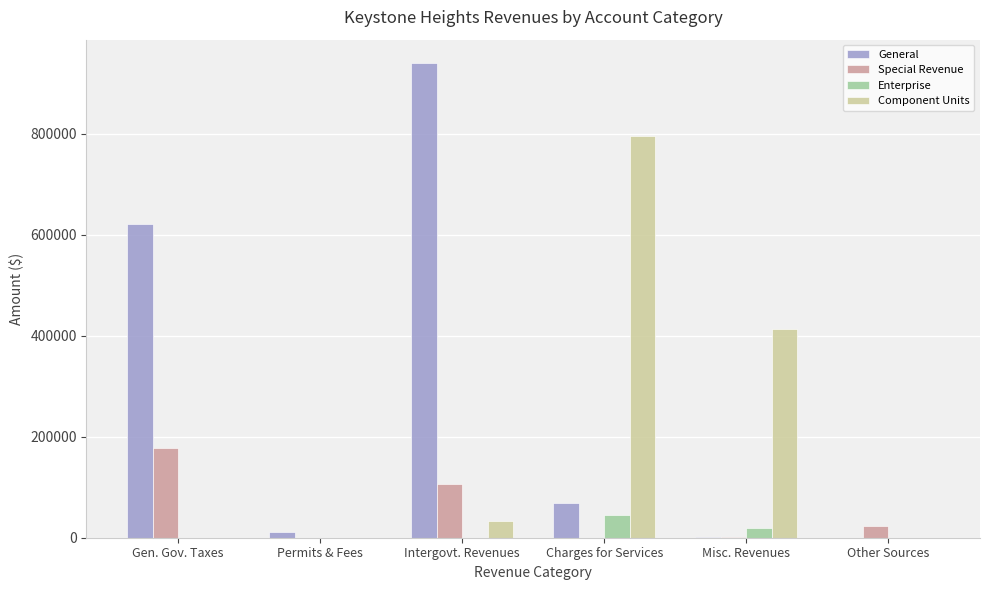

Which series has the largest range (max minus min)?

General